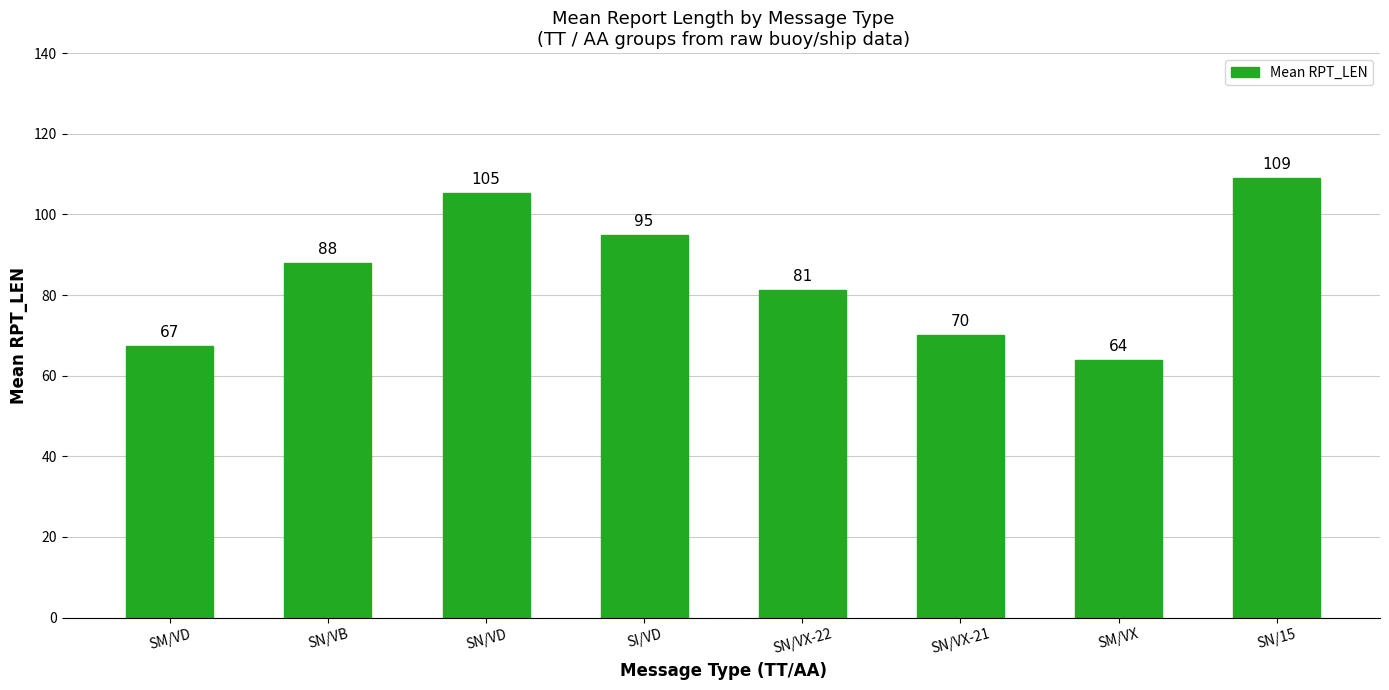

Rank the categories by value from lowest to highest.

SM/VX, SM/VD, SN/VX-21, SN/VX-22, SN/VB, SI/VD, SN/VD, SN/15